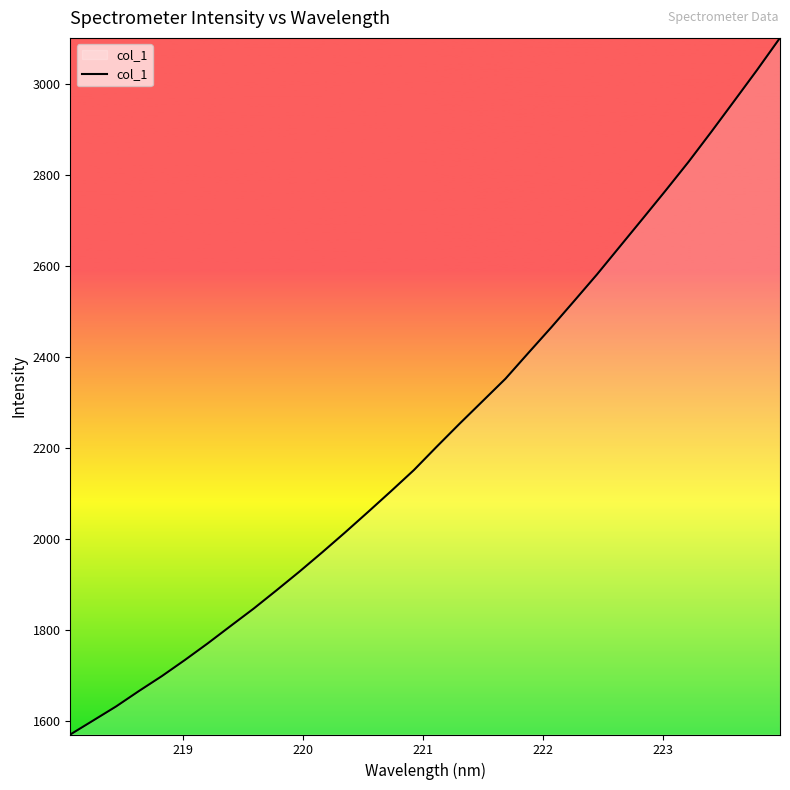

What is the difference between the maximum and minimum values?

1530.3